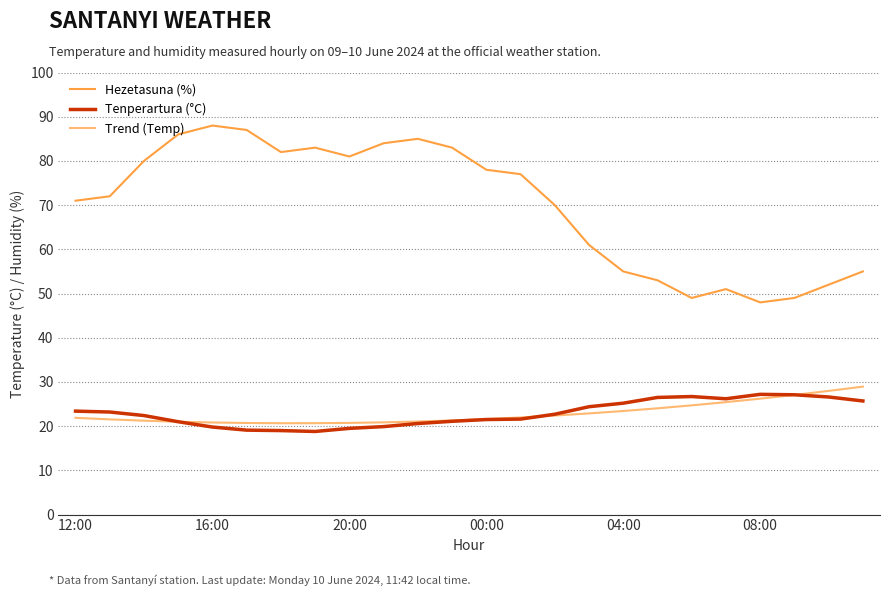

What is the minimum value for Tenperartura (°C)?

18.8